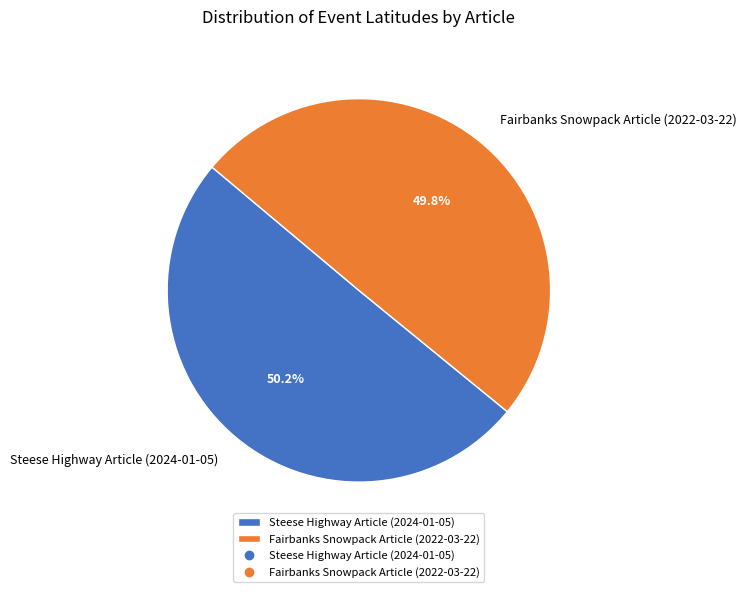

The Steese Highway Article (2024-01-05) slice represents 50% of the pie. True or false?

True